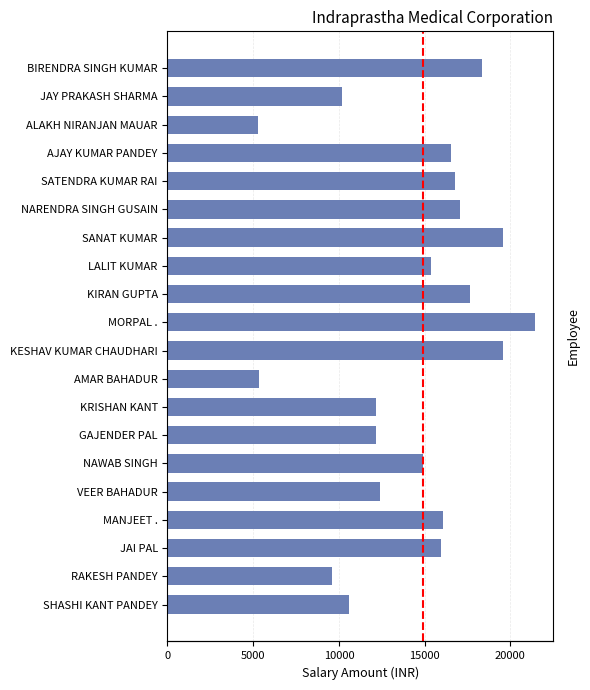

Count the number of categories in the chart.

20